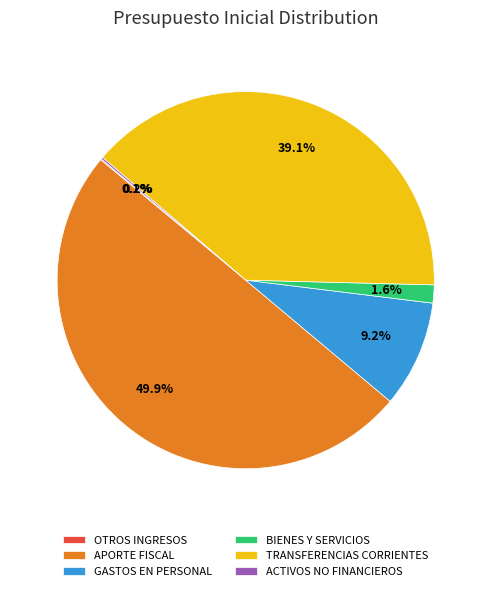

The GASTOS EN PERSONAL slice represents 9% of the pie. True or false?

True